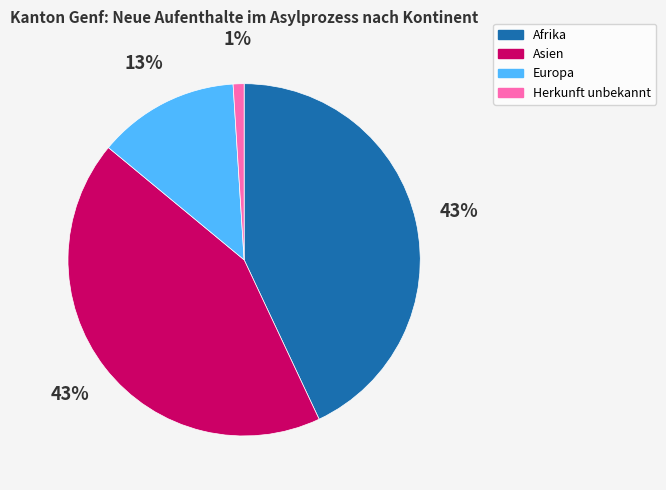

To the nearest percent, what is the average slice percentage?

25%